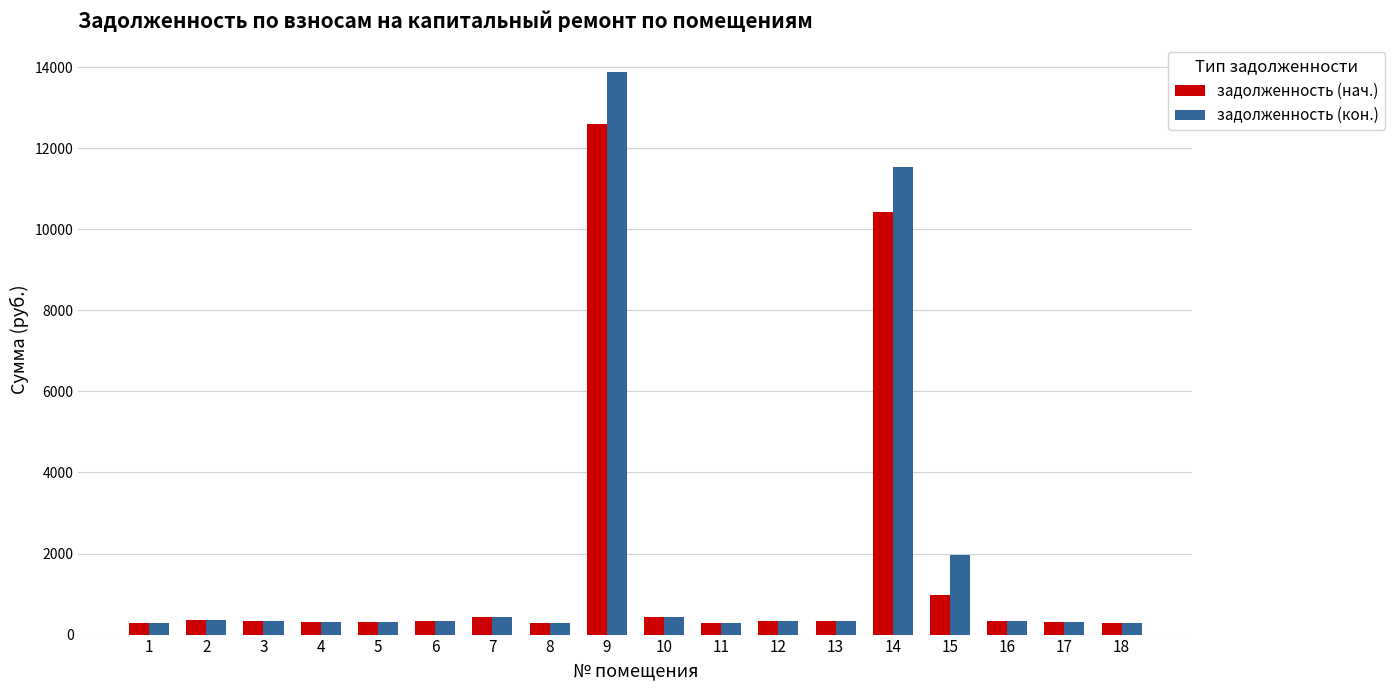

What is the total value across all series at 5?

609.1